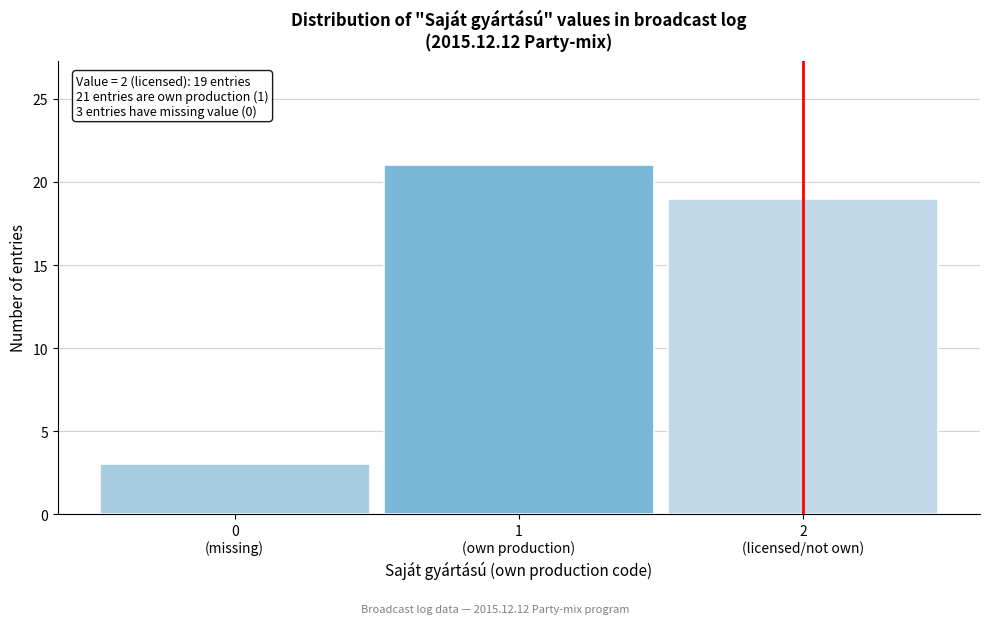

Reading left to right, what are all the values shown in this chart?

3	21	19